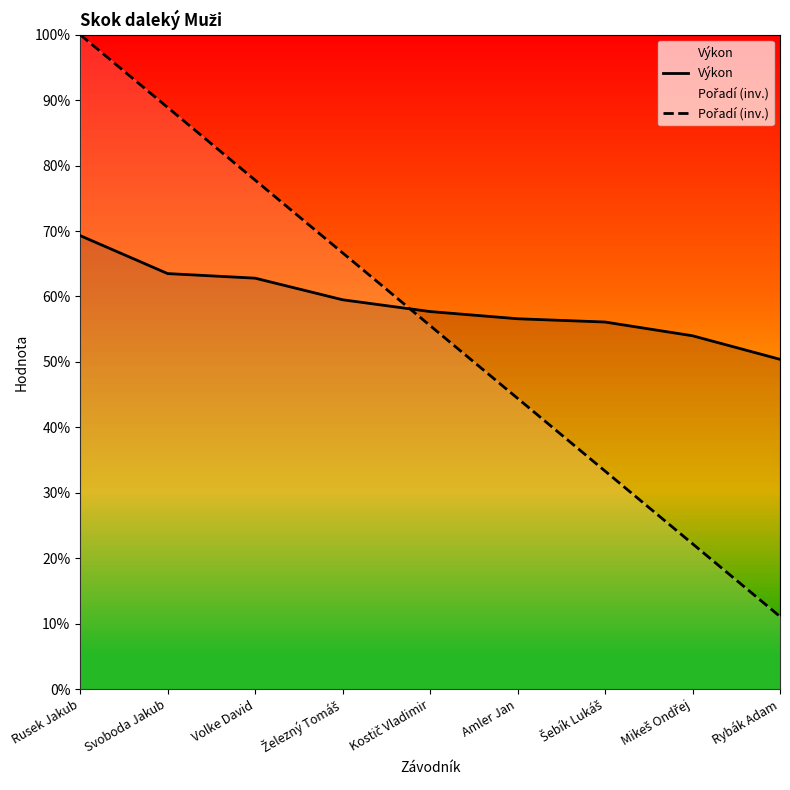

Count the number of data series in this chart.

2